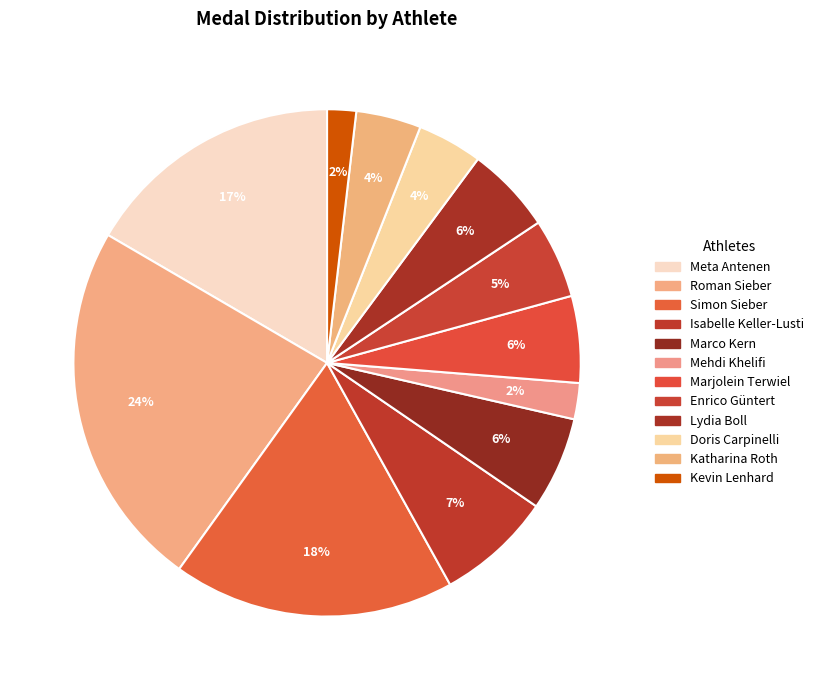

To the nearest percent, what is the combined percentage of Marjolein Terwiel and Mehdi Khelifi?

8%